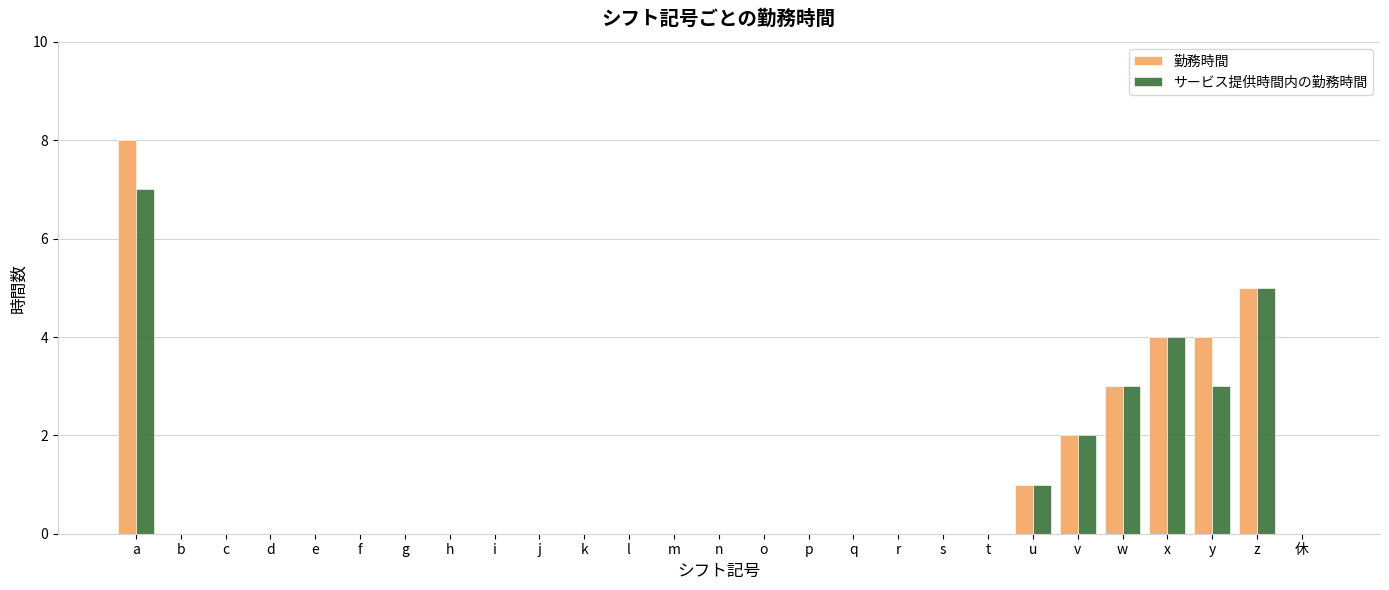

At which category is the sum across all series the highest?

a